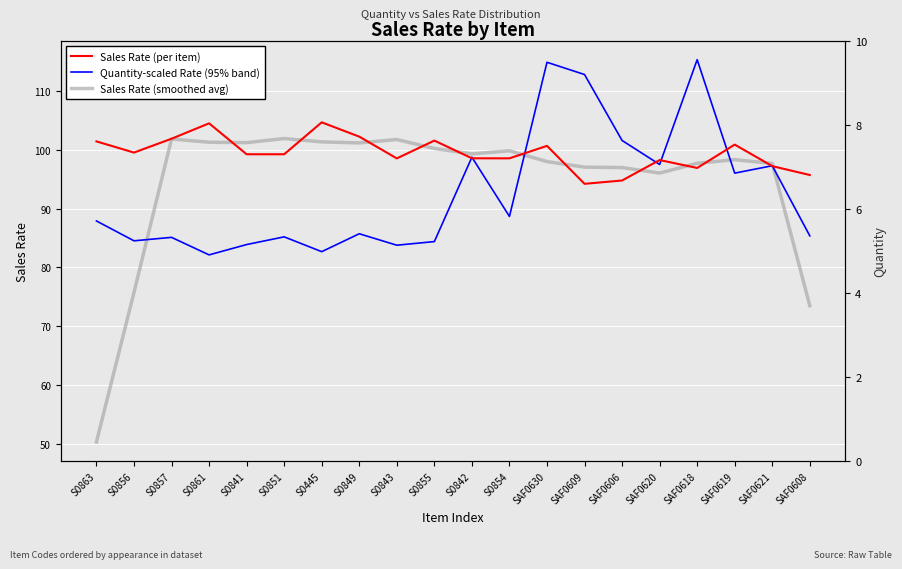

Reading left to right, list all the values displayed in this chart.

Sales Rate (per item): S0863=101.5	S0856=99.6	S0857=101.9	S0861=104.6	S0841=99.3	S0851=99.3	S0445=104.7	S0849=102.3	S0843=98.6	S0855=101.6	S0842=98.6	S0854=98.6	SAF0630=100.7	SAF0609=94.3	SAF0606=94.8	SAF0620=98.3	SAF0618=97.0	SAF0619=100.9	SAF0621=97.3	SAF0608=95.8
Quantity-scaled Rate (95% band): S0863=87.9	S0856=84.5	S0857=85.1	S0861=82.2	S0841=83.9	S0851=85.2	S0445=82.7	S0849=85.8	S0843=83.8	S0855=84.4	S0842=98.8	S0854=88.7	SAF0630=115.0	SAF0609=112.9	SAF0606=101.6	SAF0620=97.6	SAF0618=115.4	SAF0619=96.1	SAF0621=97.3	SAF0608=85.4
Sales Rate (smoothed avg): S0863=50.3	S0856=75.8	S0857=101.9	S0861=101.3	S0841=101.3	S0851=102.0	S0445=101.4	S0849=101.2	S0843=101.8	S0855=100.3	S0842=99.4	S0854=99.9	SAF0630=98.0	SAF0609=97.1	SAF0606=97.0	SAF0620=96.1	SAF0618=97.8	SAF0619=98.4	SAF0621=97.7	SAF0608=73.5